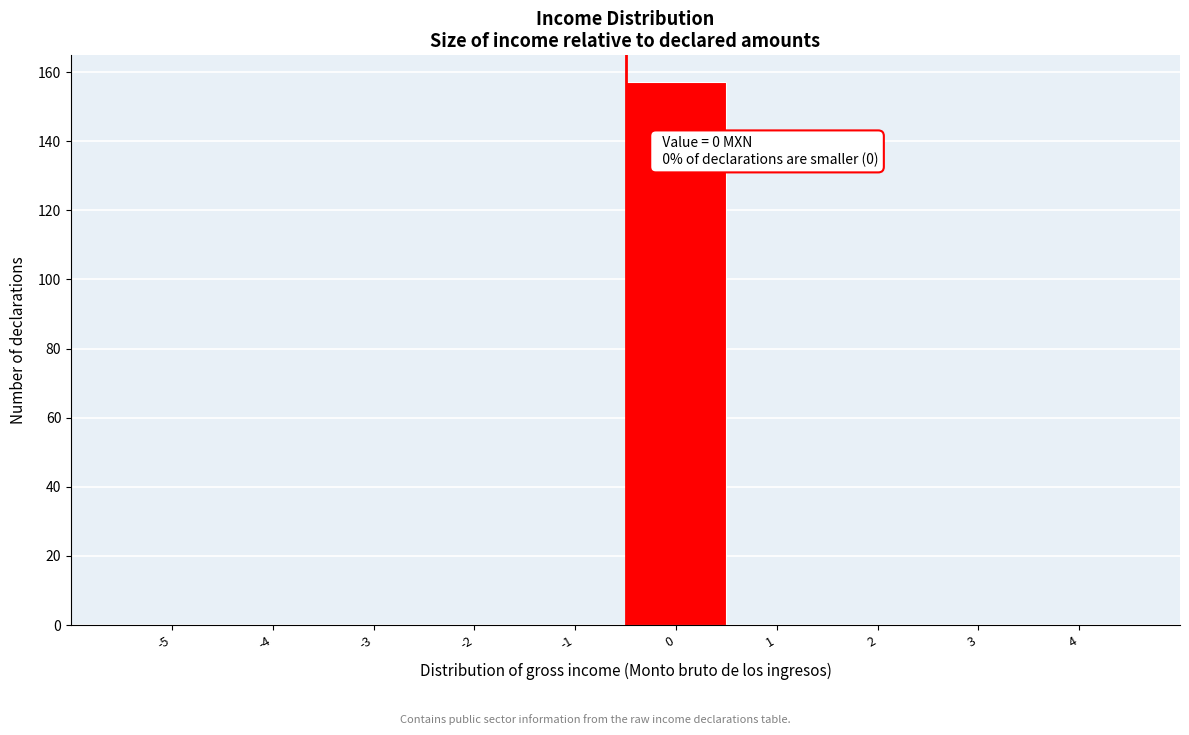

Reading left to right, what are all the values shown in this chart?

-5=0	-4=0	-3=0	-2=0	-1=0	0=157	1=0	2=0	3=0	4=0